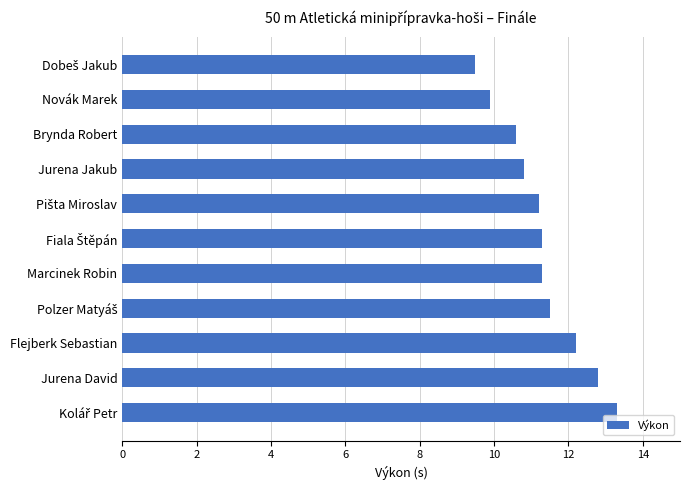

What position from the bottom is Jurena Jakub?

8